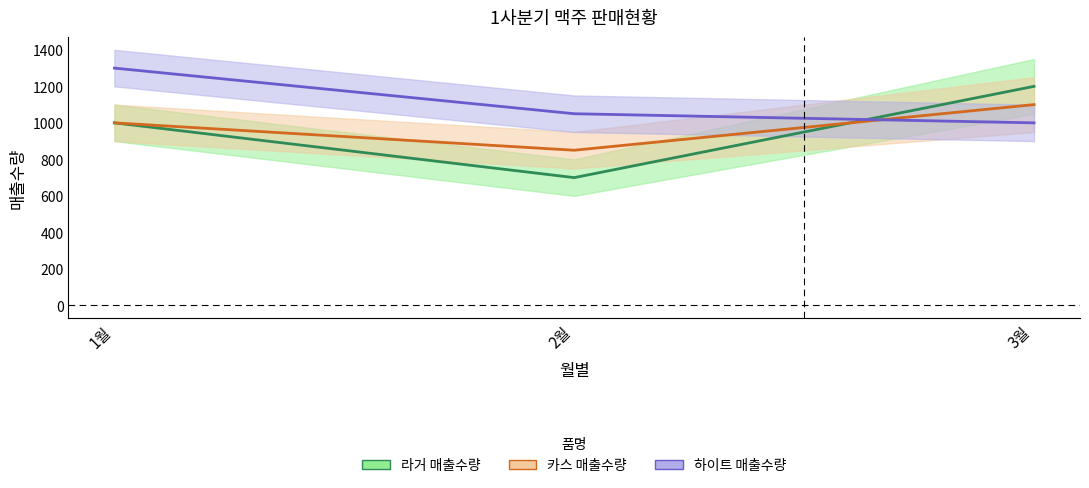

What is the sum of all 하이트 매출수량 values?

3350